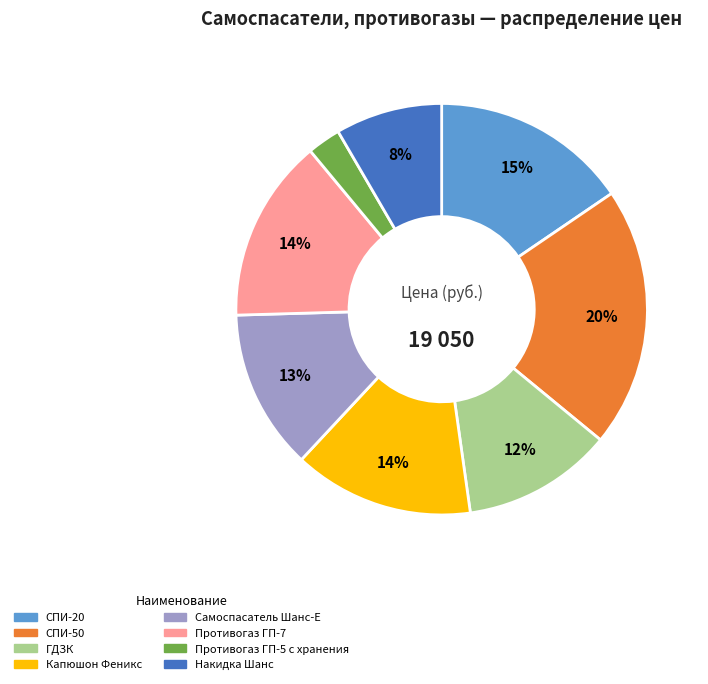

Combined, do Капюшон Феникс and Накидка Шанс account for over 50%?

No